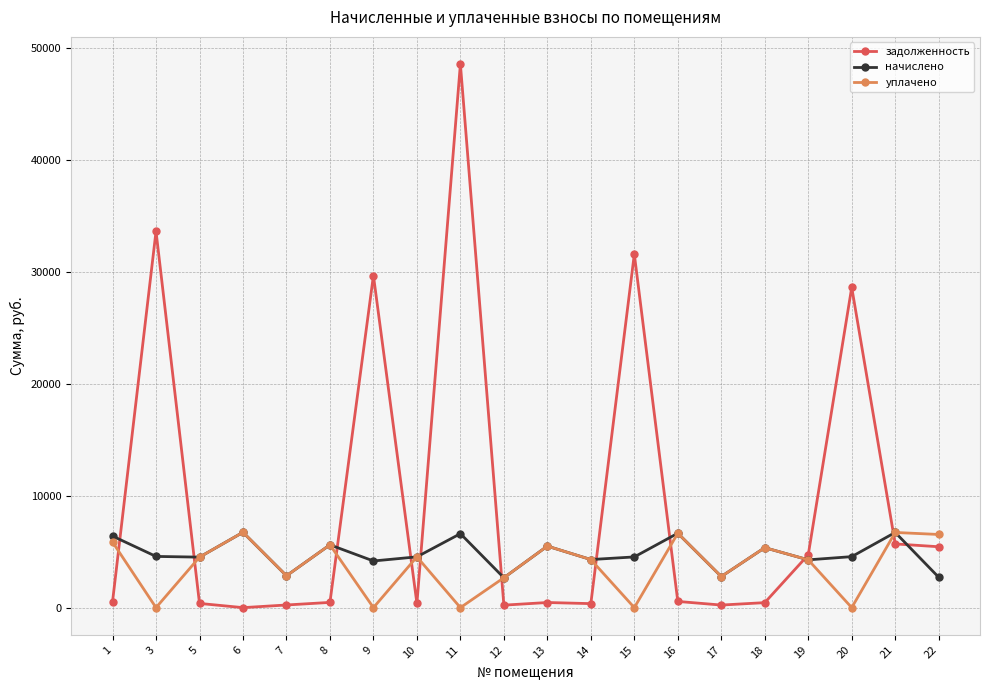

What value does the начислено series have at 15?

4534.7